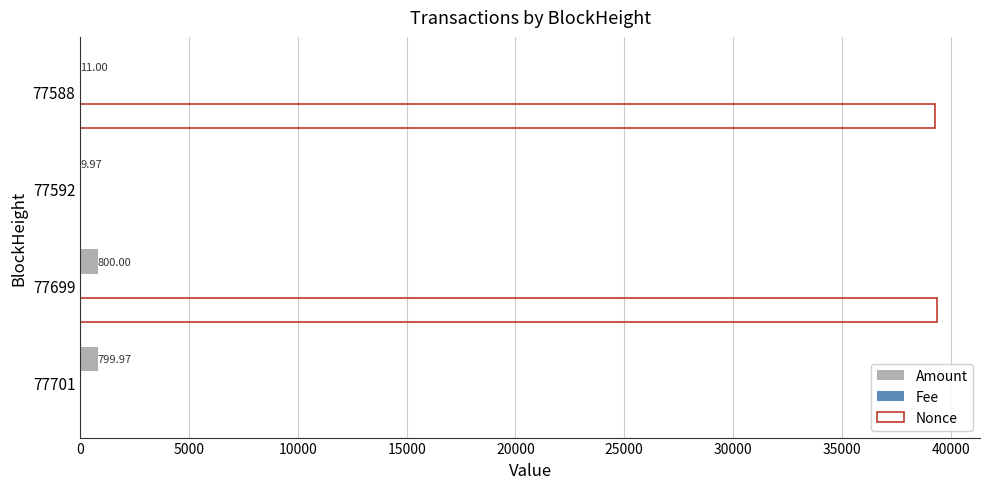

Which series has the largest total across all categories?

Nonce